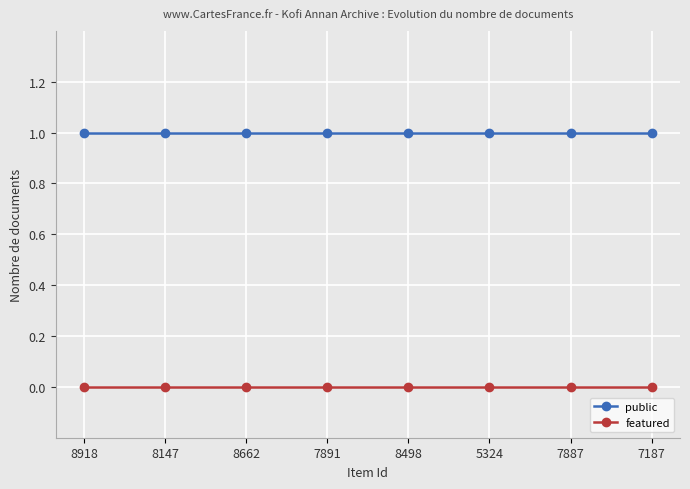

Reading right to left, what are all the values shown in this chart?

public: 1	1	1	1	1	1	1	1
featured: 0	0	0	0	0	0	0	0